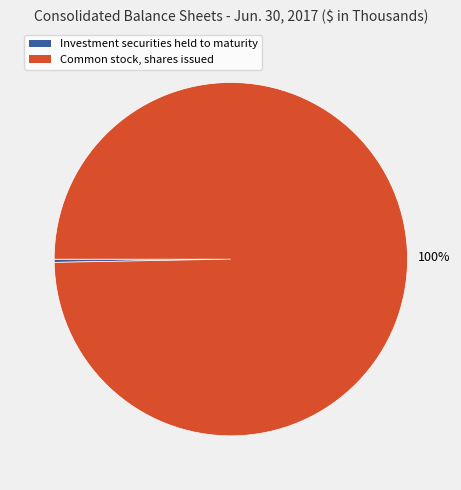

Rank the categories by value from lowest to highest.

Investment securities held to maturity, Common stock, shares issued